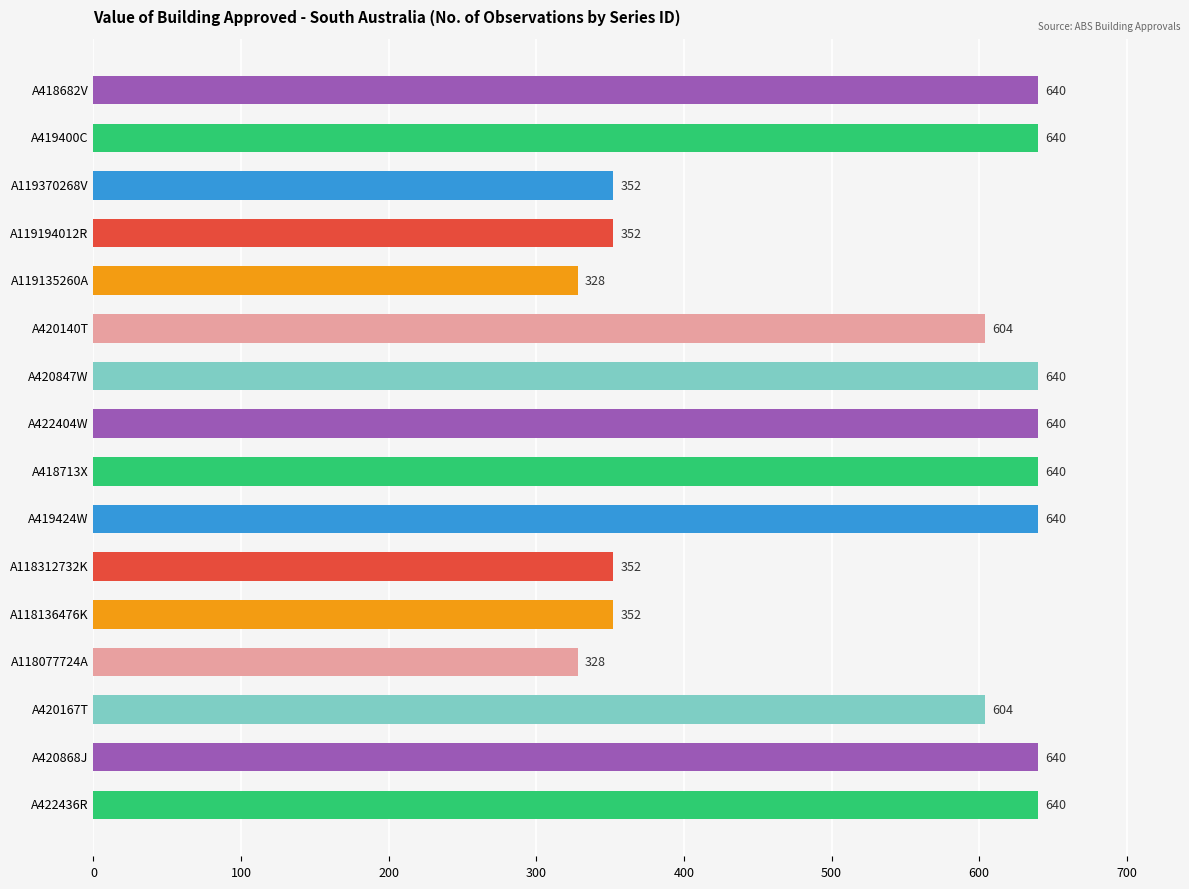

What is the label of the 16th bar from the bottom?

A418682V